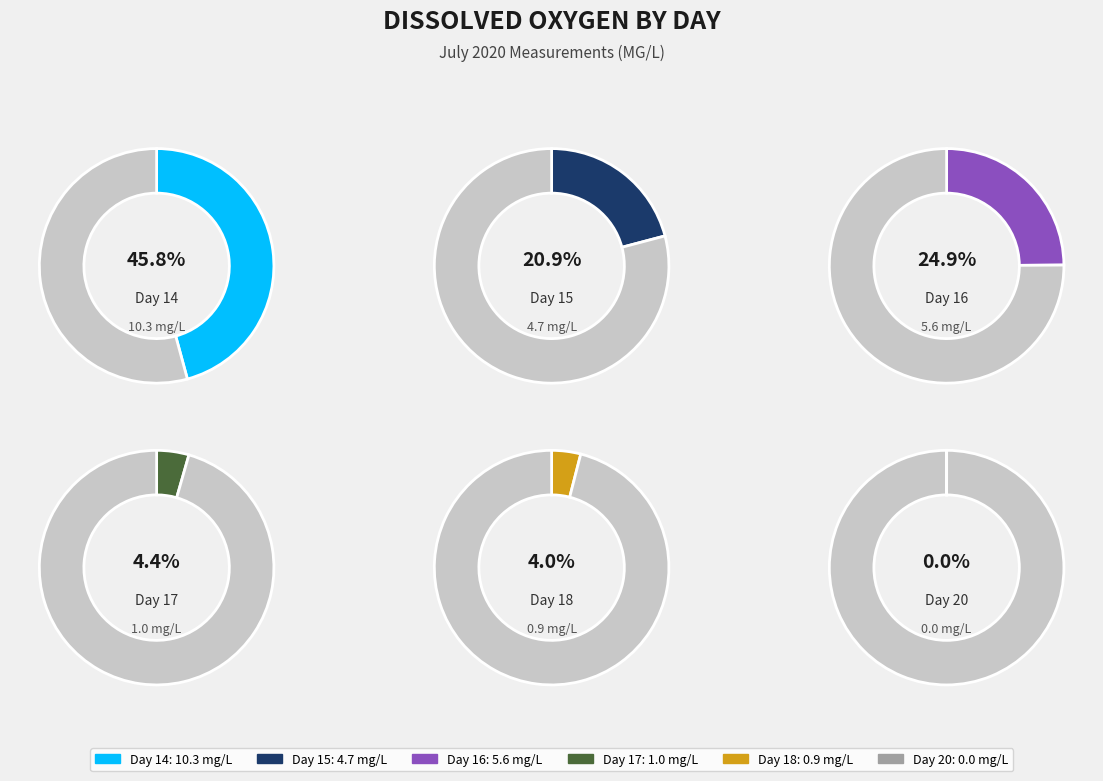

The 16 slice represents 25% of the pie. True or false?

True